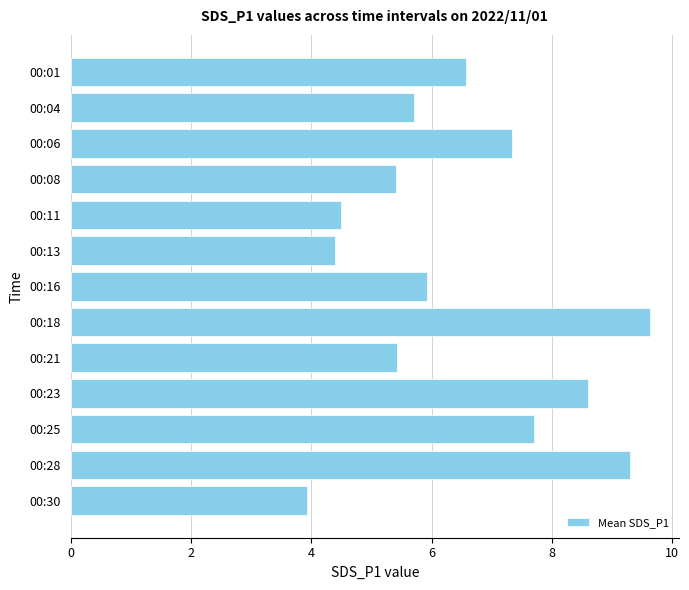

Does the chart contain any negative values?

No